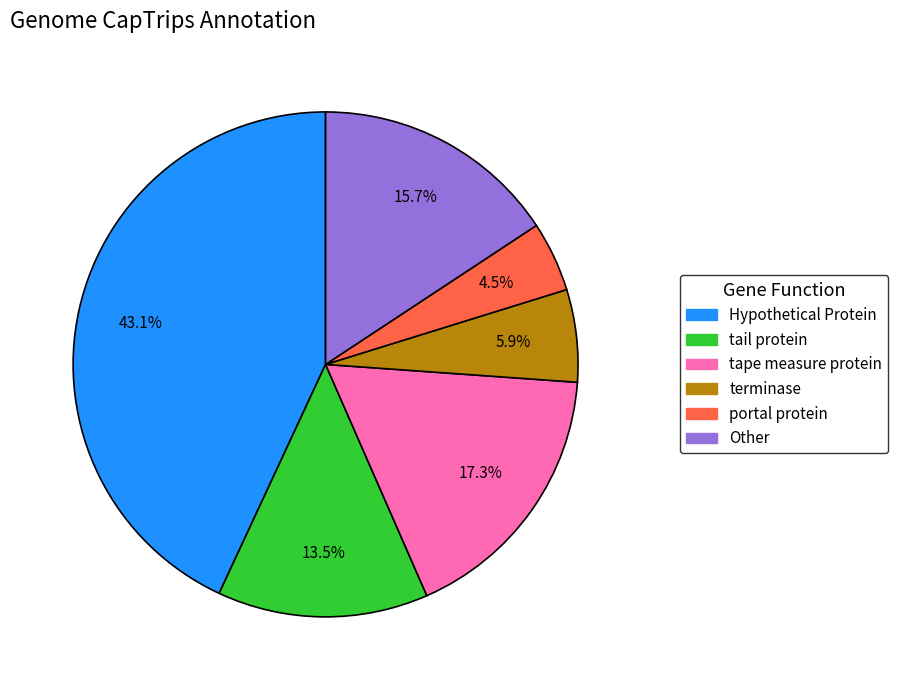

Is there a majority slice in this chart?

No